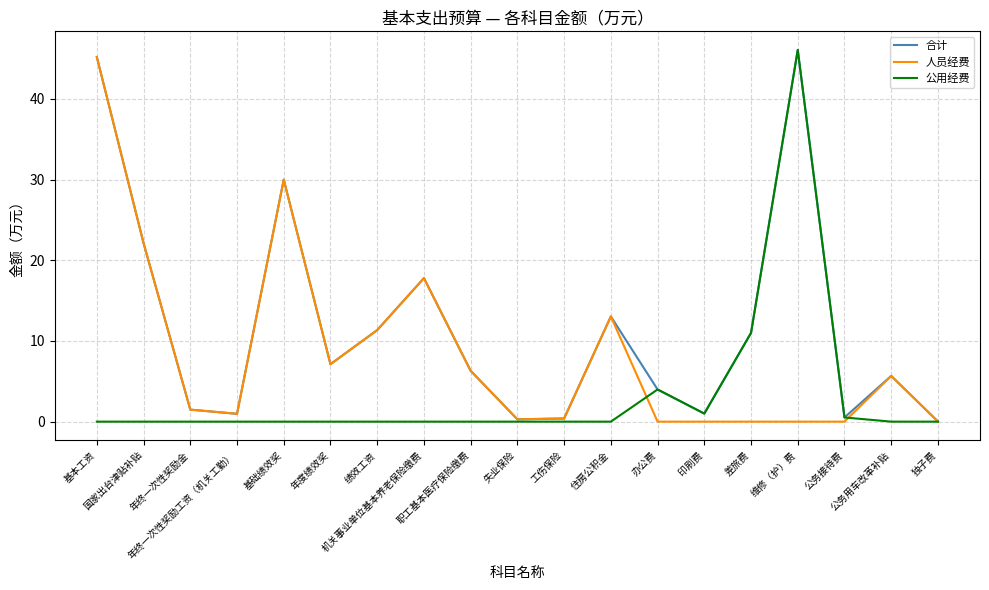

List the series in order of their overall mean, highest first.

合计, 人员经费, 公用经费